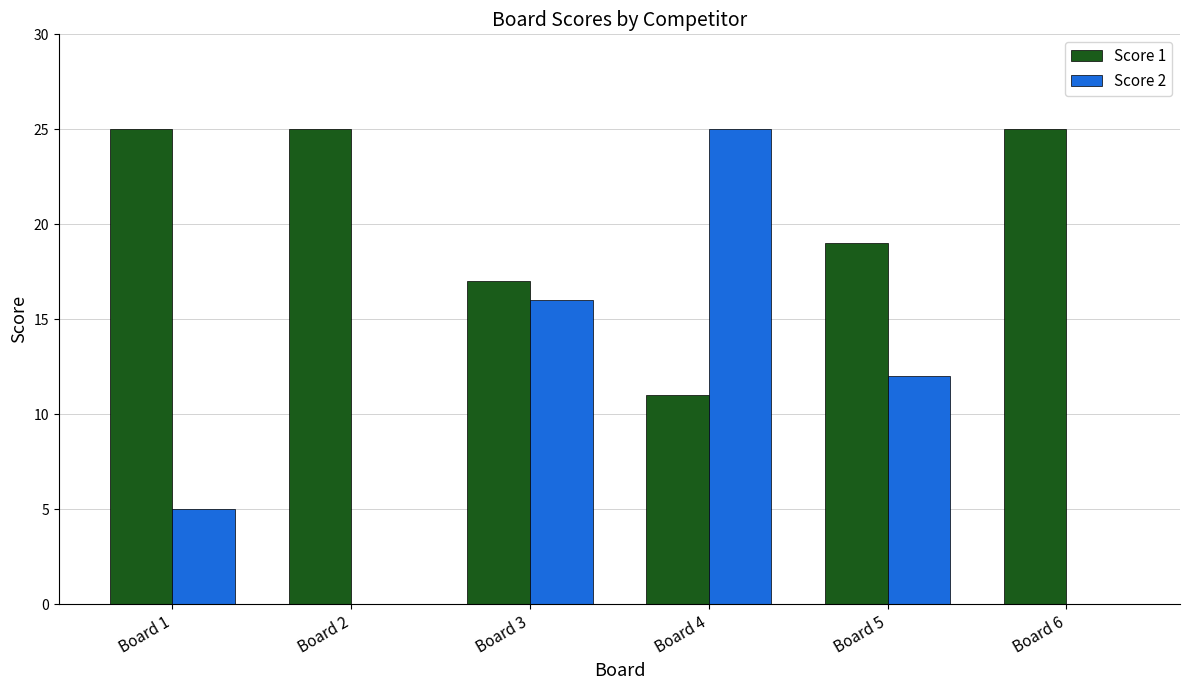

What is the spread (max minus min) of values at Board 6?

25